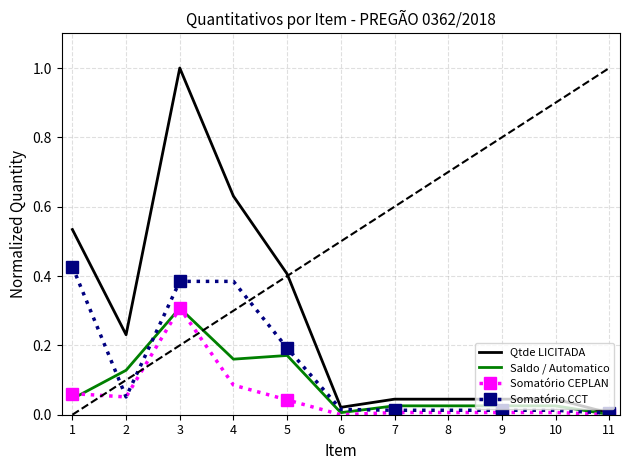

The value of Saldo / Automatico at 2 is 0.0. True or false?

False